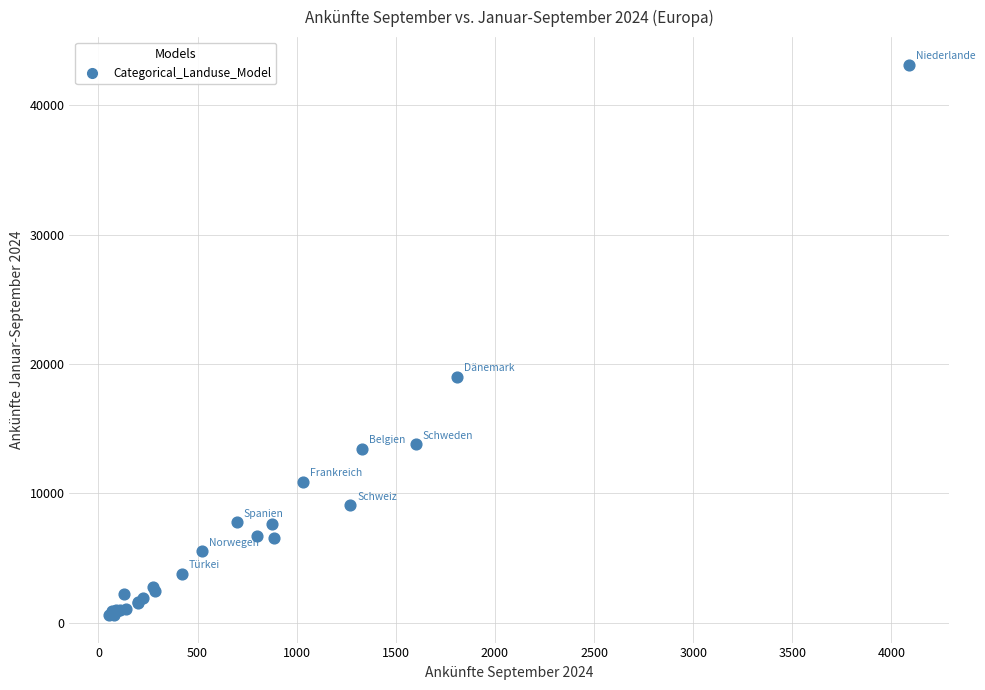

What Y value in the scatter plot is closest to 21869?

18996